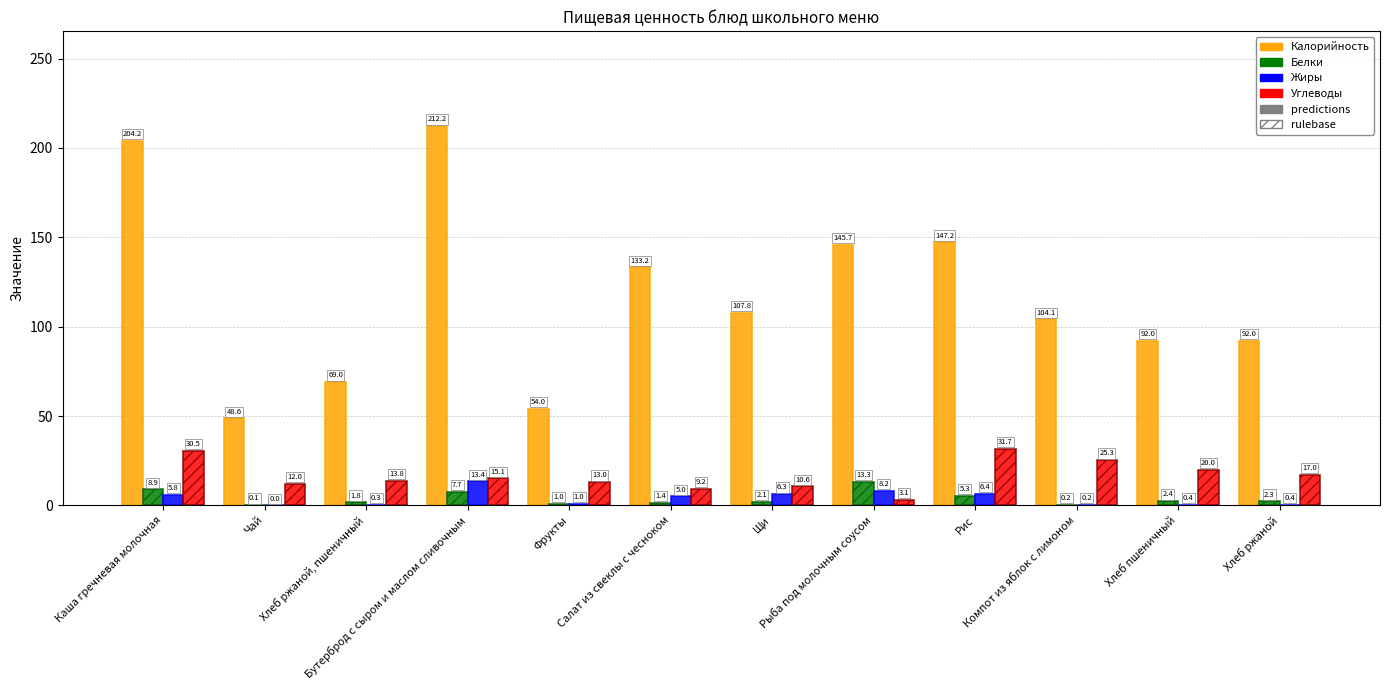

What is the greatest value displayed?

212.2